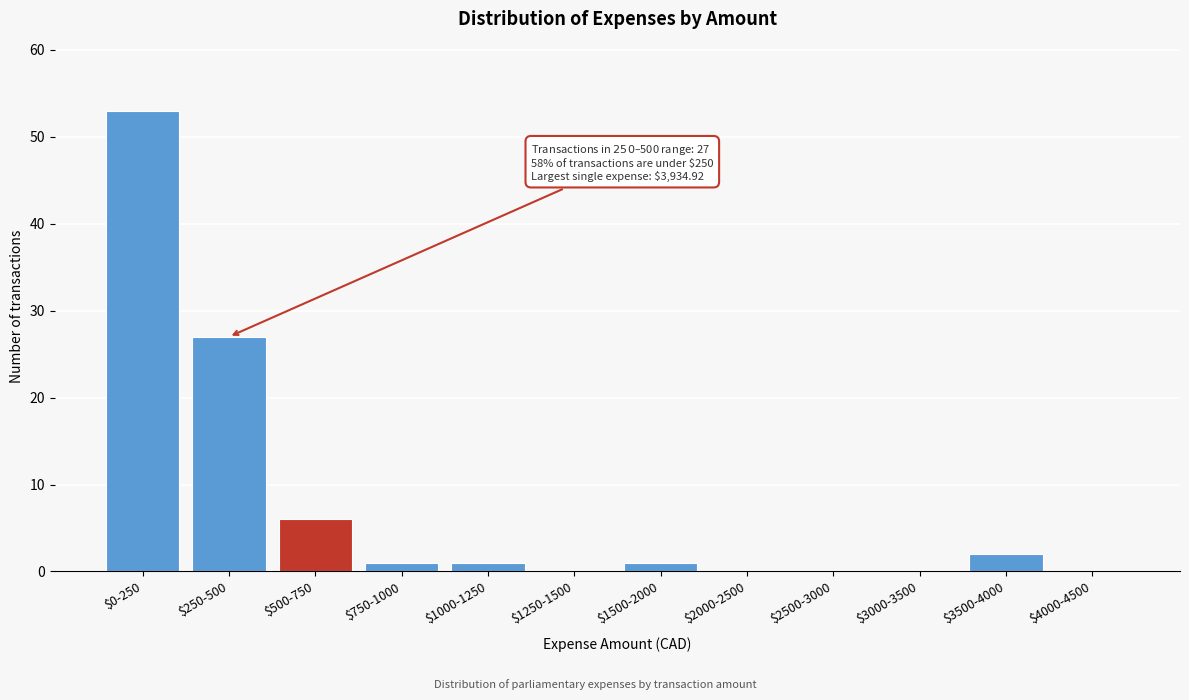

The value at $1250-1500 is 0. True or false?

True